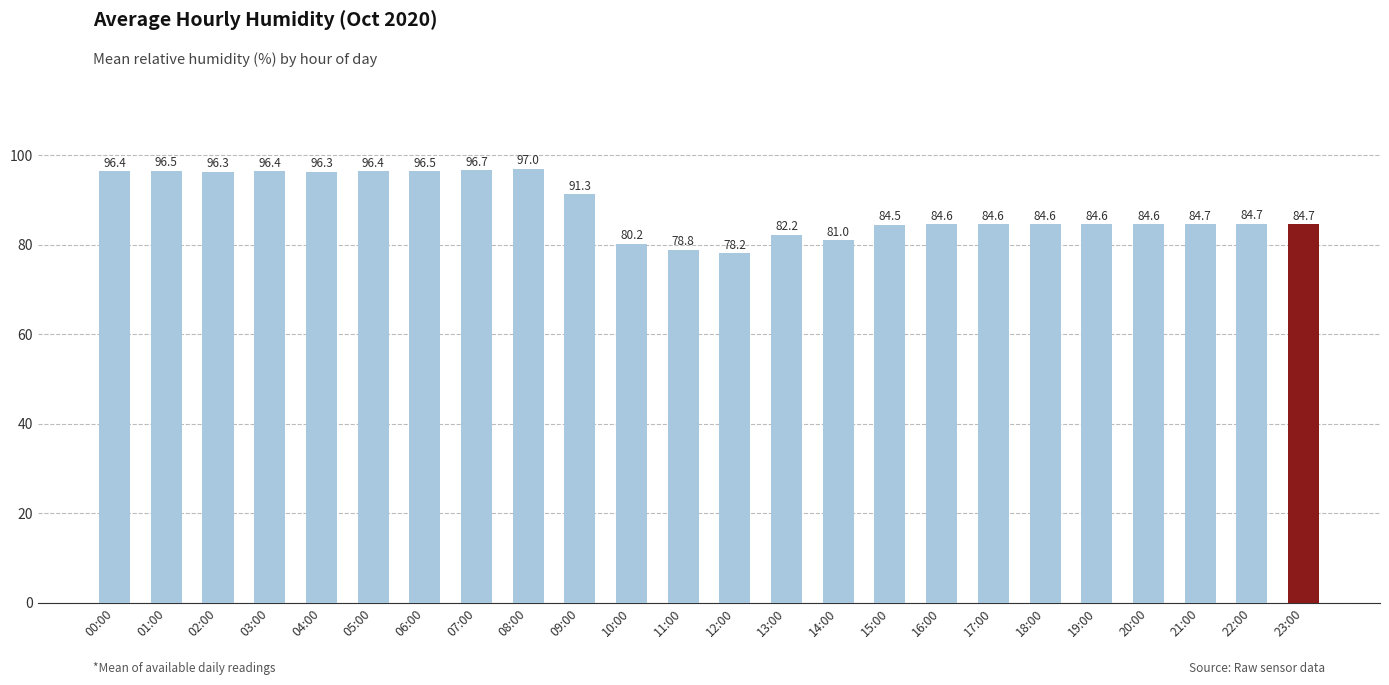

Where does the data first go above 84?

00:00